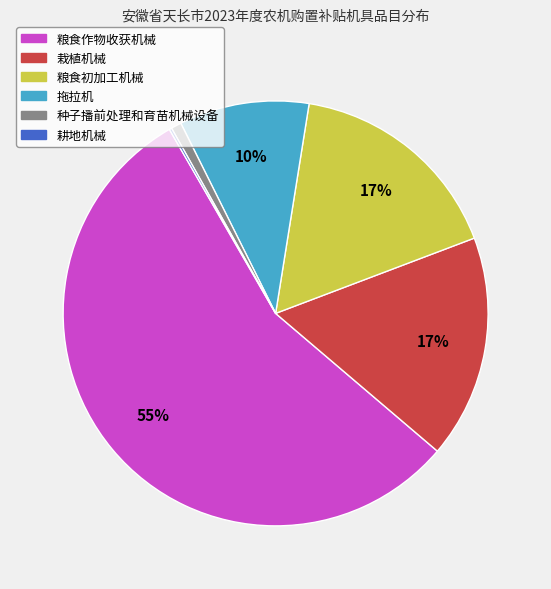

To the nearest percent, what portion does 种子播前处理和育苗机械设备 represent?

1%